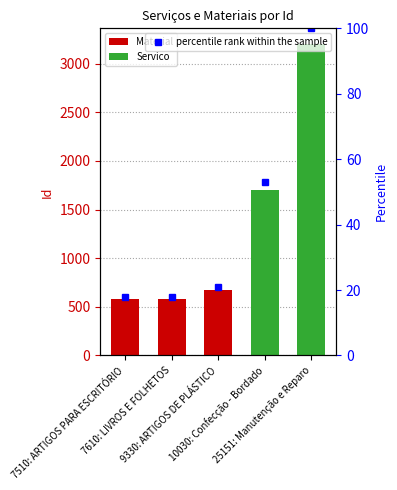

Which has a higher value, 9330: ARTIGOS DE PLÁSTICO or 7610: LIVROS E FOLHETOS?

9330: ARTIGOS DE PLÁSTICO